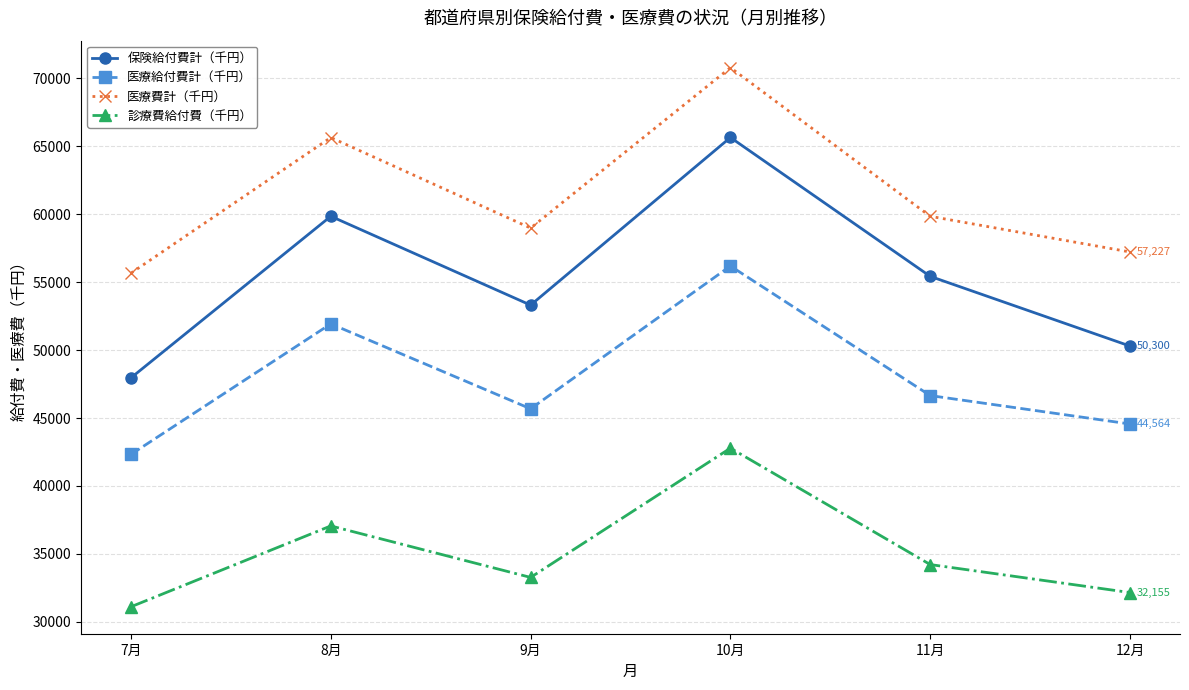

What is the minimum value for 保険給付費計（千円）?

47963.2